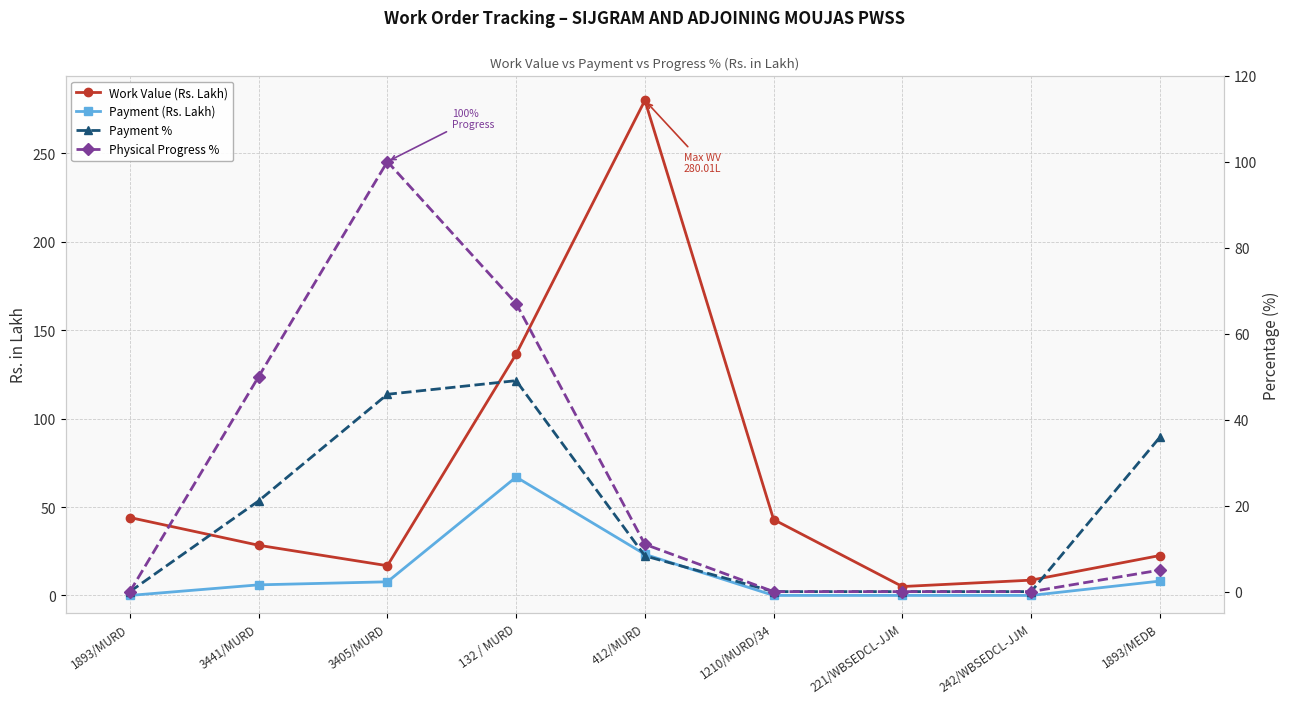

How many positive values does the Payment % series have?

5